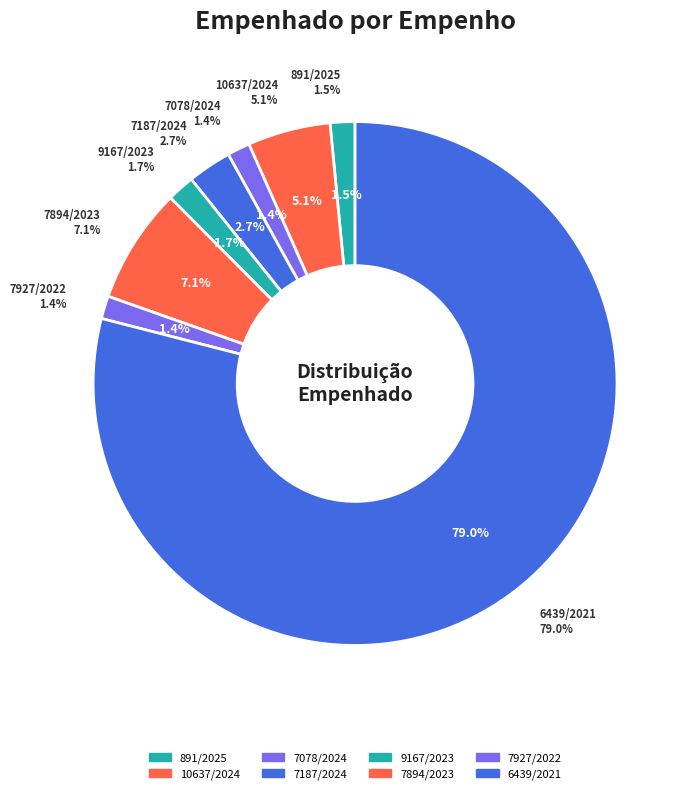

What percentage is the 10637/2024 slice, to the nearest percent?

5%